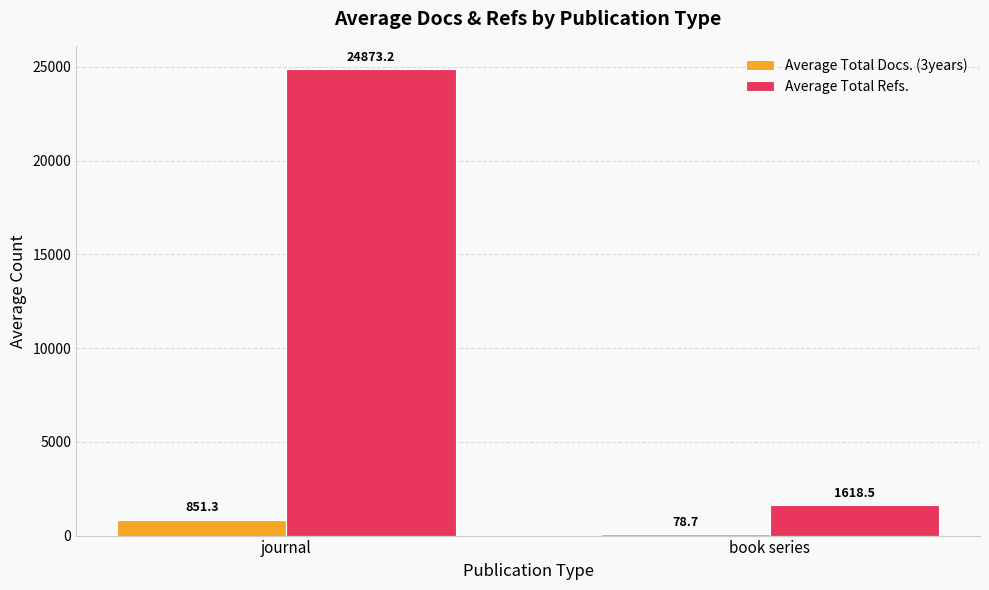

What is the difference between the Average Total Docs. (3years) values at book series and journal?

772.6